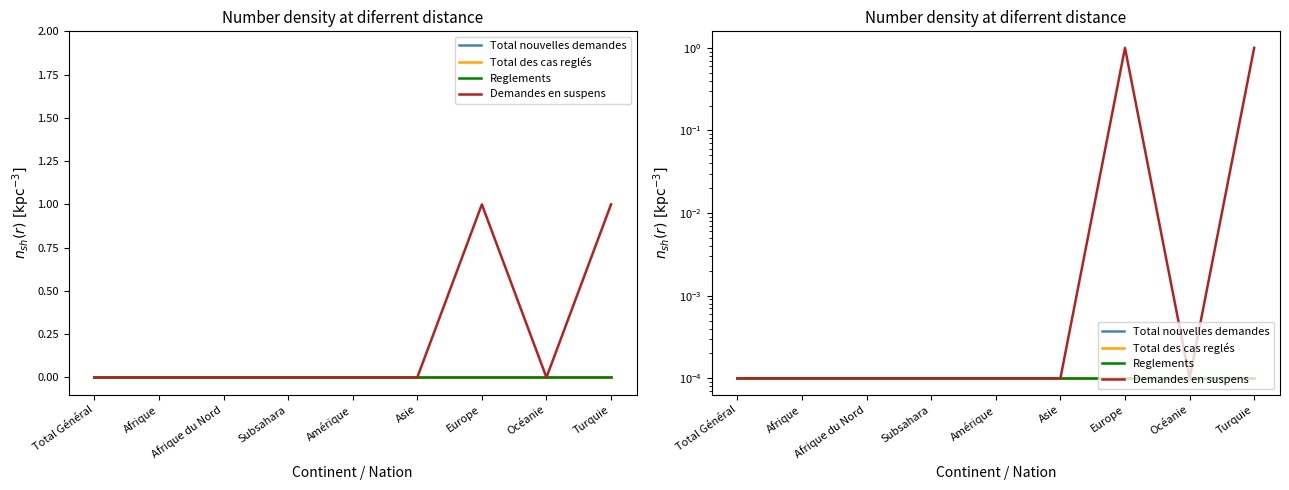

Reading left to right, list all the values displayed in this chart.

Total nouvelles demandes: Total Général=0.0	Afrique=0.0	Afrique du Nord=0.0	Subsahara=0.0	Amérique=0.0	Asie=0.0	Europe=0.0	Océanie=0.0	Turquie=0.0
Total des cas reglés: Total Général=0.0	Afrique=0.0	Afrique du Nord=0.0	Subsahara=0.0	Amérique=0.0	Asie=0.0	Europe=0.0	Océanie=0.0	Turquie=0.0
Reglements: Total Général=0.0	Afrique=0.0	Afrique du Nord=0.0	Subsahara=0.0	Amérique=0.0	Asie=0.0	Europe=0.0	Océanie=0.0	Turquie=0.0
Demandes en suspens: Total Général=0.0	Afrique=0.0	Afrique du Nord=0.0	Subsahara=0.0	Amérique=0.0	Asie=0.0	Europe=1.0	Océanie=0.0	Turquie=1.0